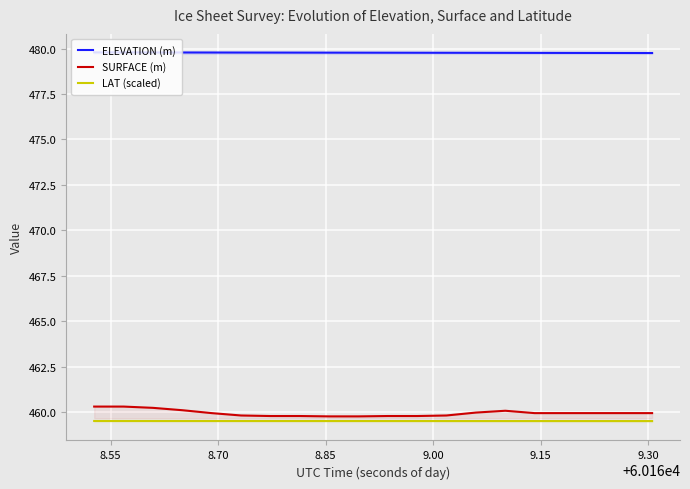

Count the number of categories in the chart.

20